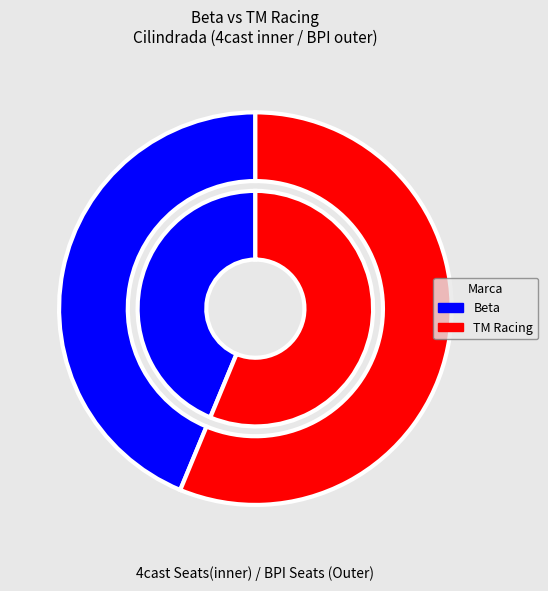

Which has a higher value, Beta or TM Racing?

TM Racing